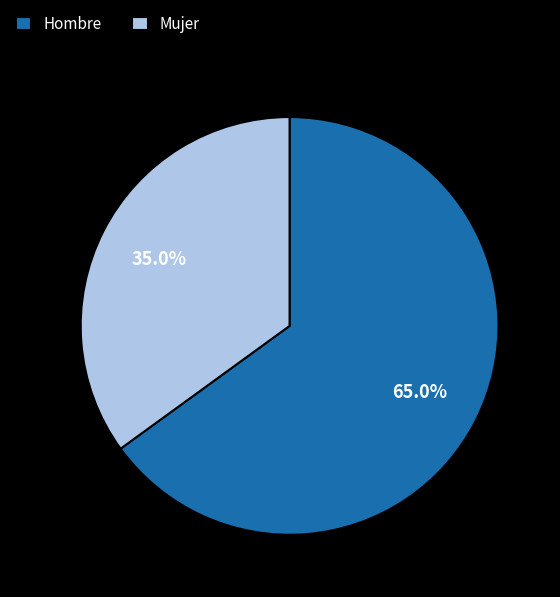

To the nearest percent, what percentage of the pie is Hombre?

65%